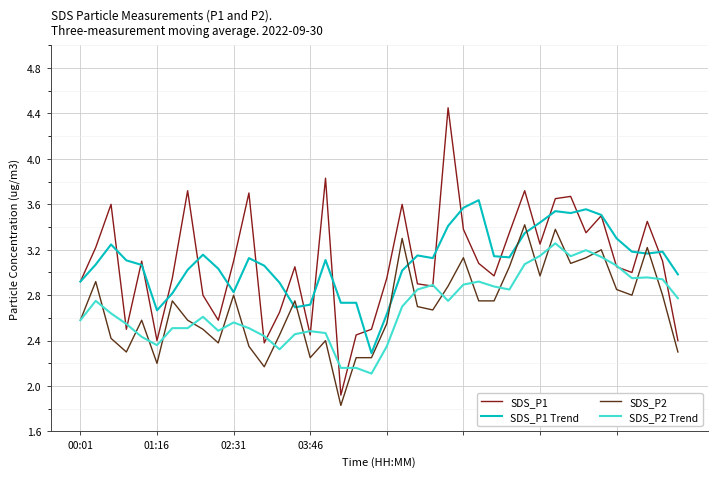

Which series has the largest range (max minus min)?

SDS_P1